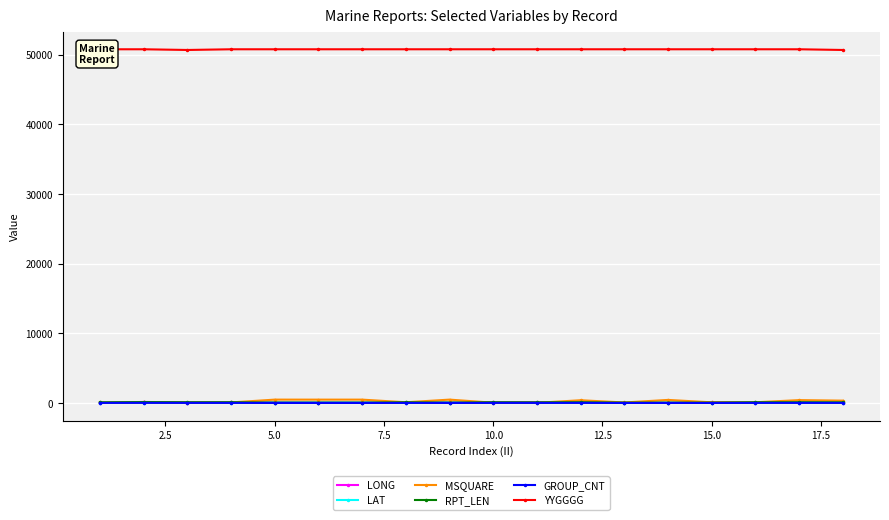

Where does the MSQUARE series first go above 105?

5.0